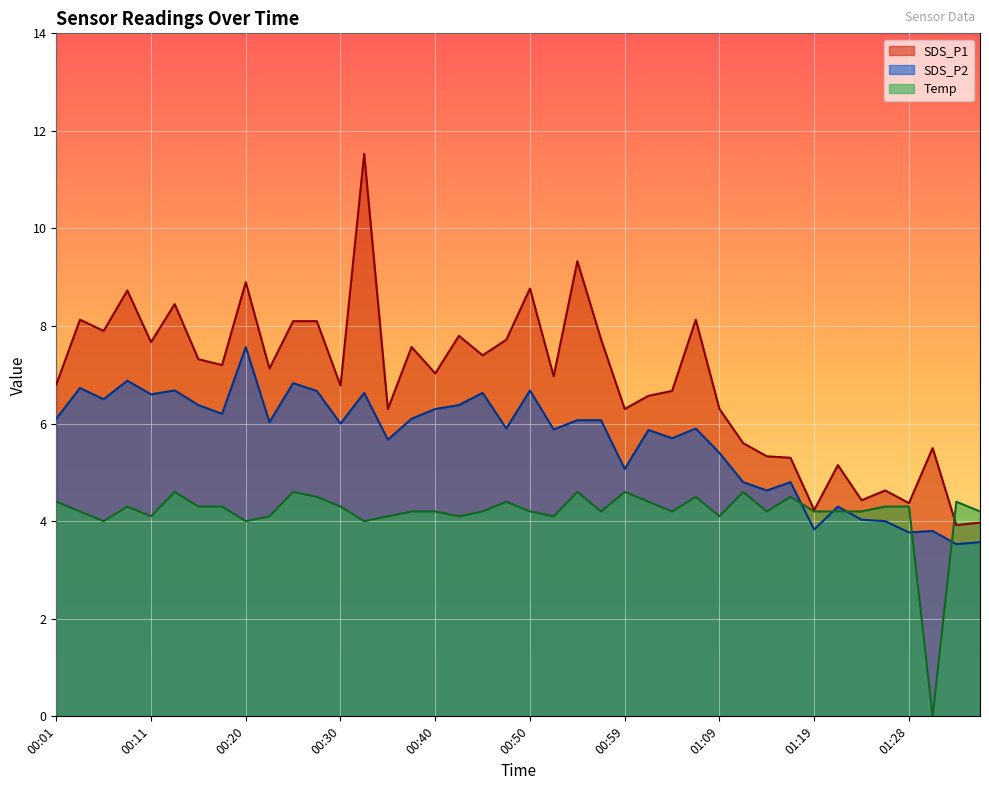

Which category has the highest value in the SDS_P1 series?

00:33